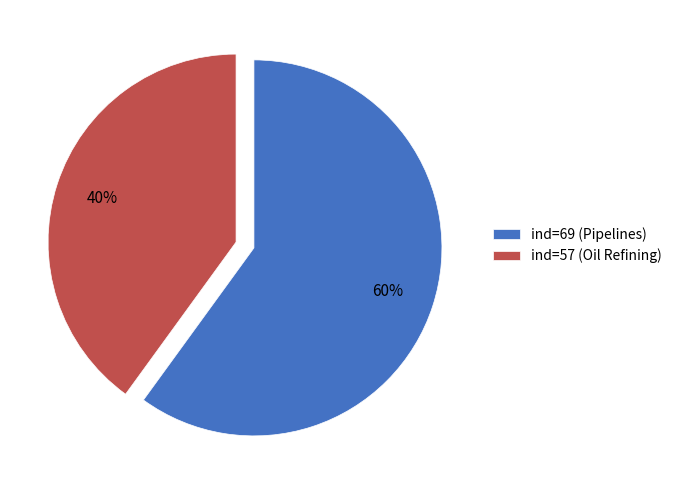

To the nearest percent, what is the difference between the largest and smallest slice percentages?

20%